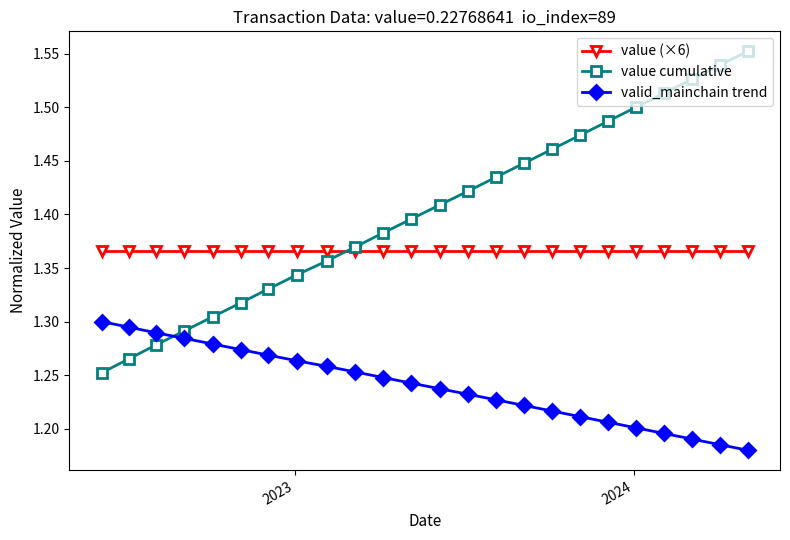

True or false: valid_mainchain trend and value (×6) cross at least once.

False